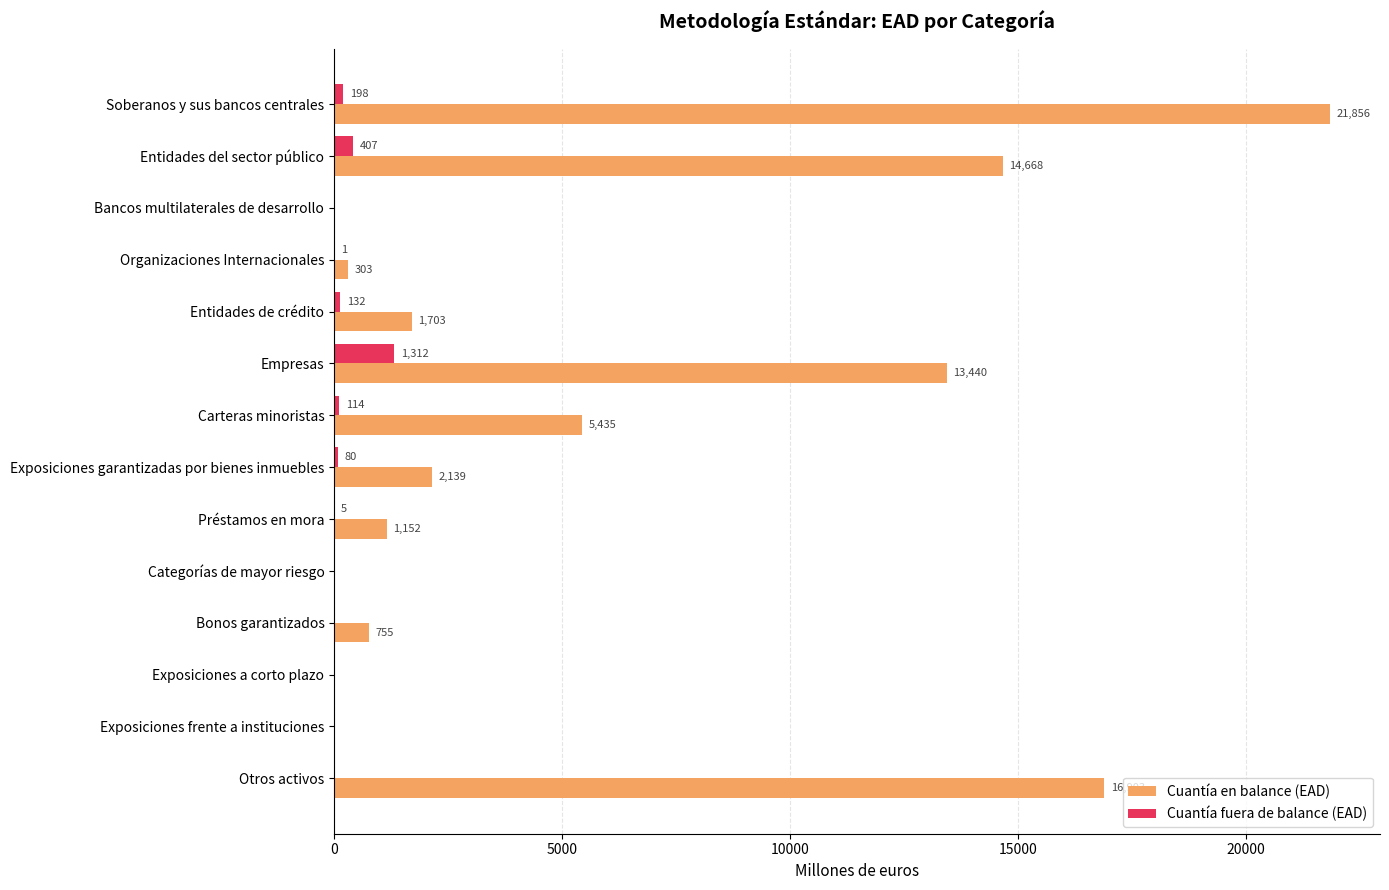

What is the sum of the Cuantía fuera de balance (EAD) values at Exposiciones frente a instituciones and Soberanos y sus bancos centrales?

198